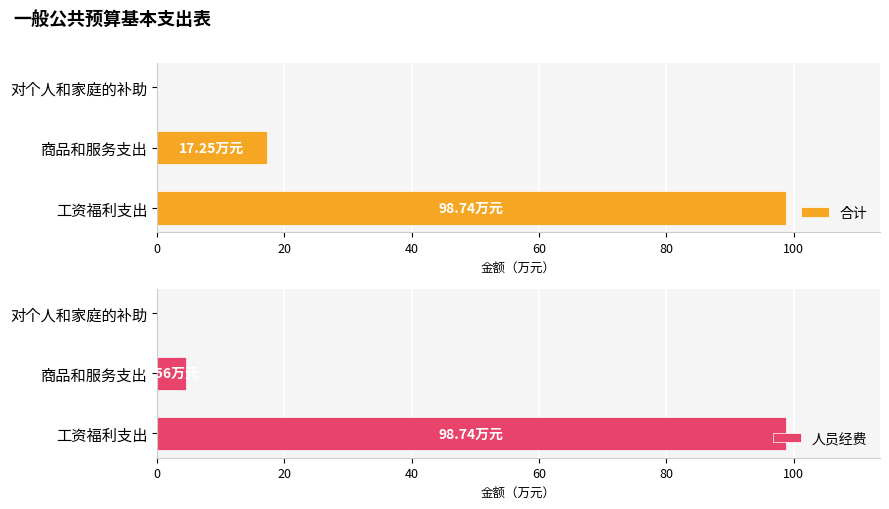

What is the sum of all 合计 values?

116.0